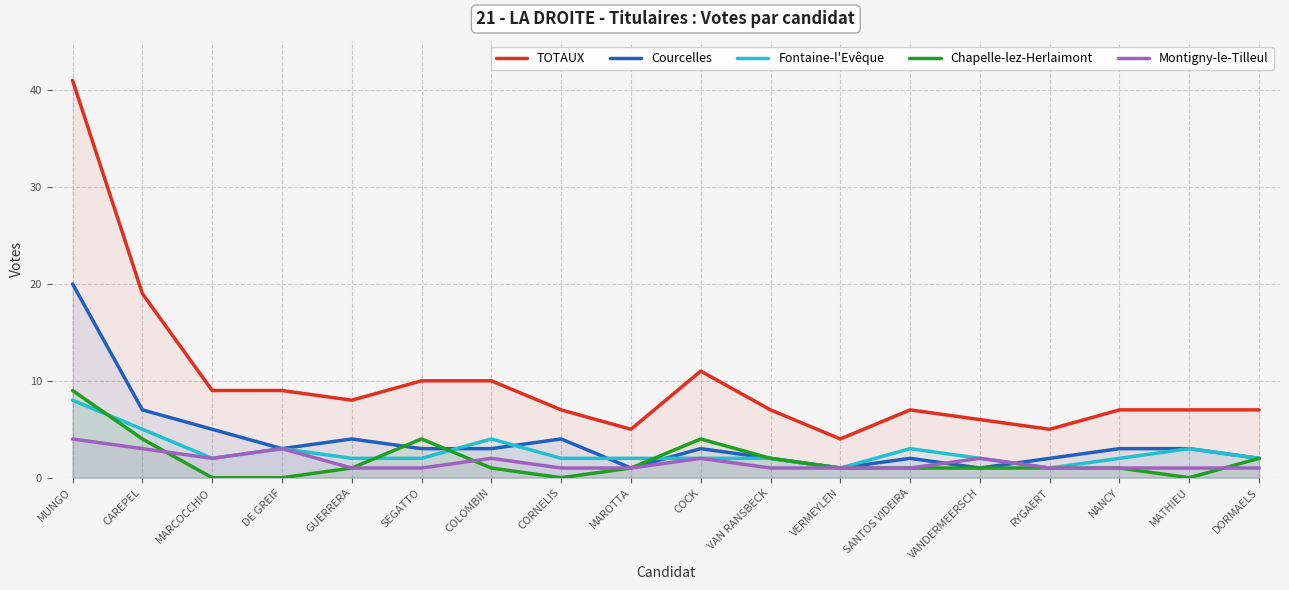

True or false: TOTAUX and Montigny-le-Tilleul cross at least once.

False